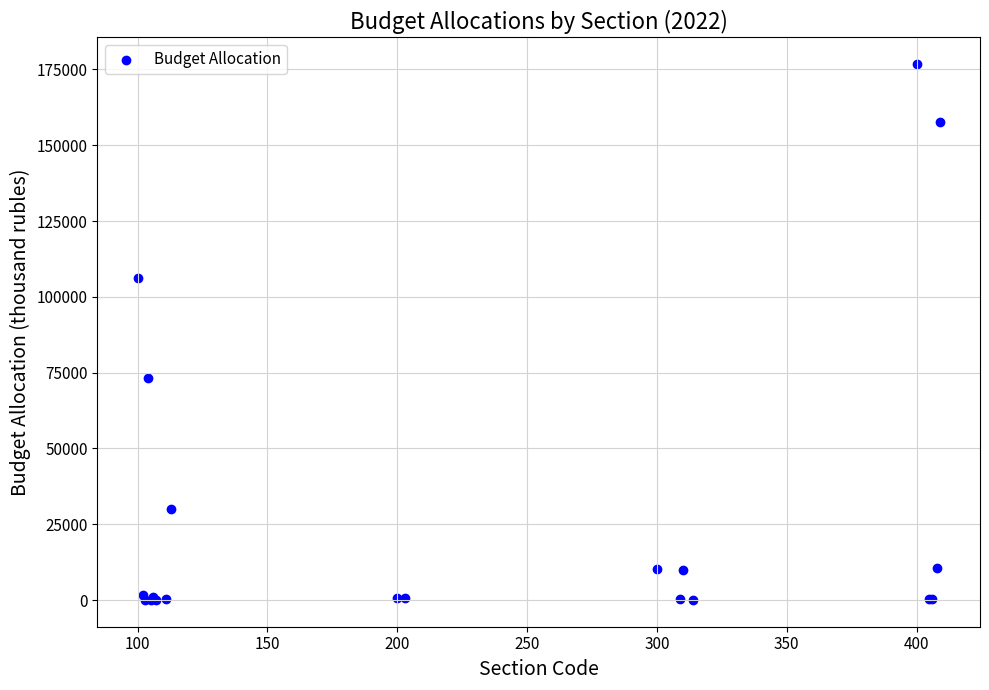

What Y value in the scatter plot is closest to 88382?

73285.3